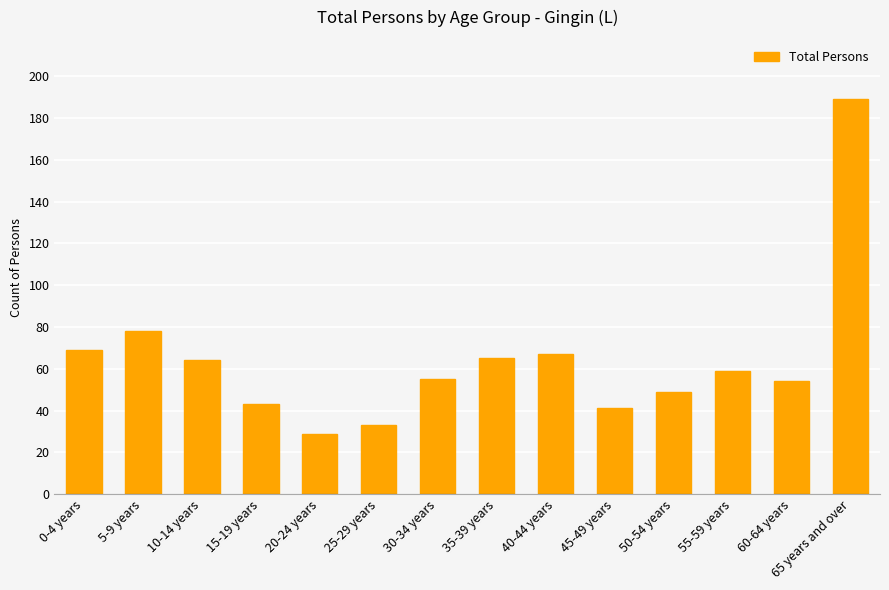

What is the label of the 13th bar from the left?

60-64 years